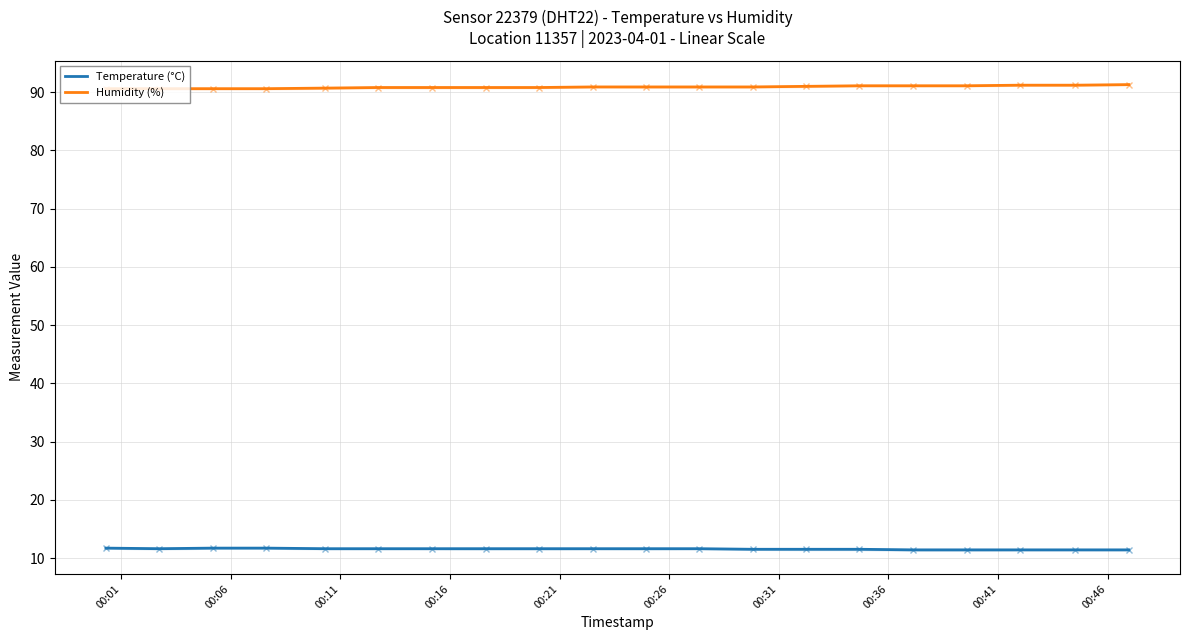

True or false: Temperature (°C) and Humidity (%) intersect in this chart.

False